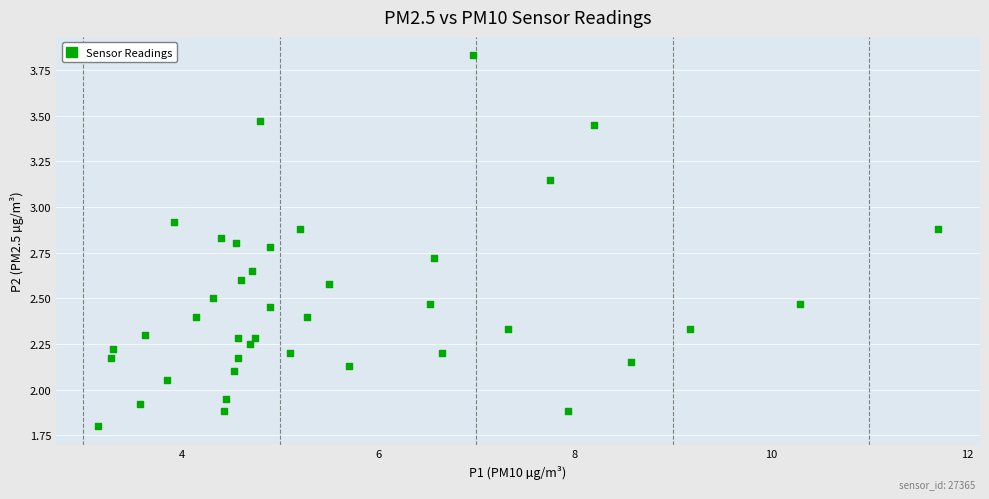

What is the range of X values (max minus min)?

8.5